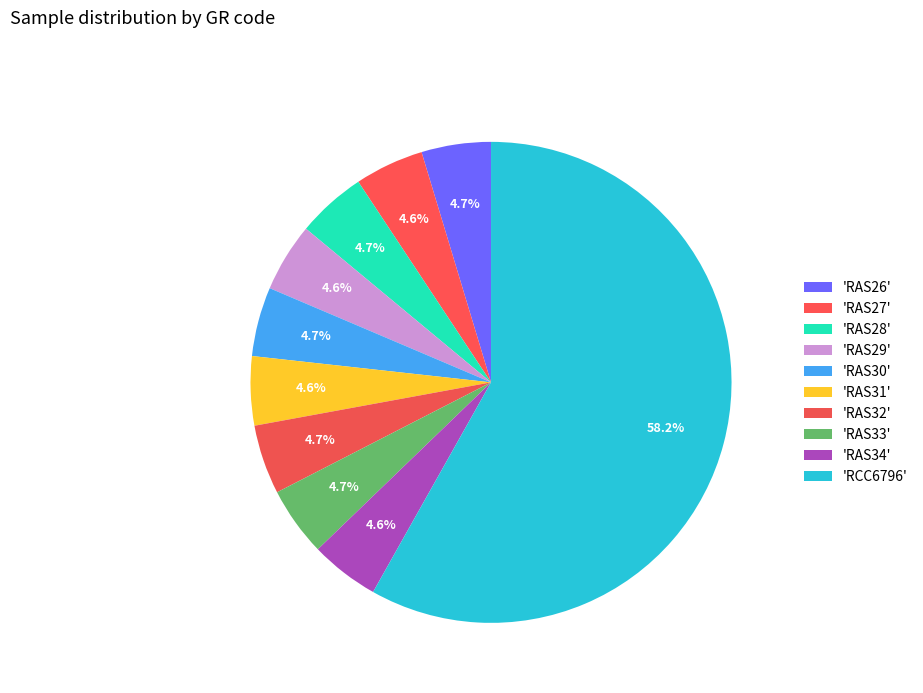

How many segments does this pie chart have?

10